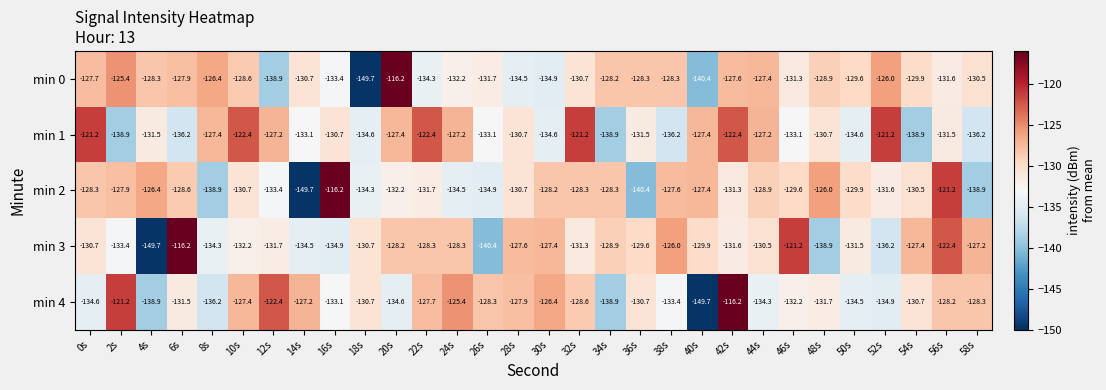

Rank the series at 12s from highest to lowest value.

min 4, min 1, min 3, min 2, min 0